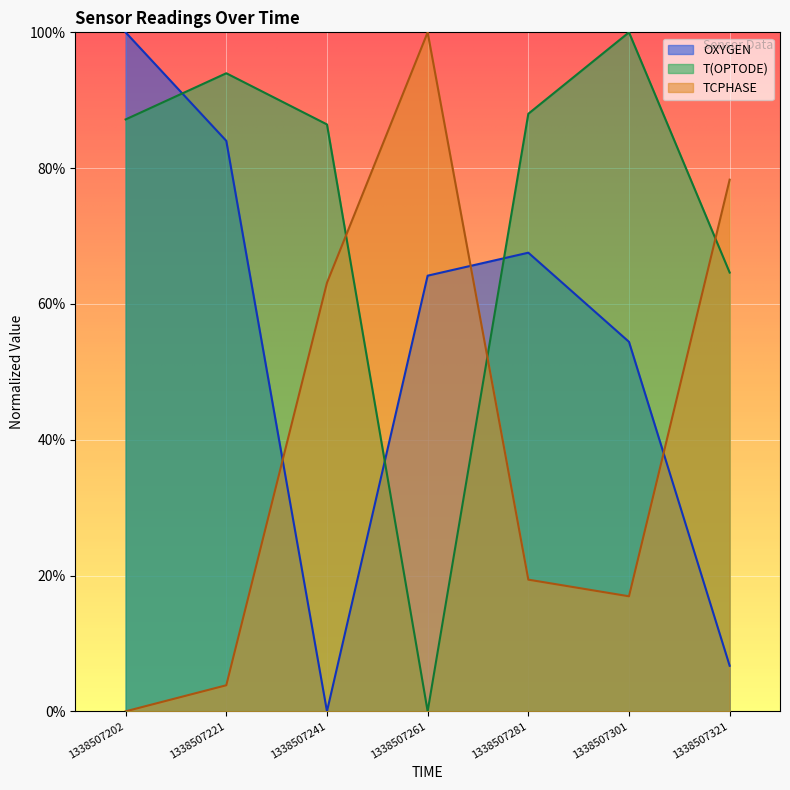

How many distinct data groups are displayed?

3